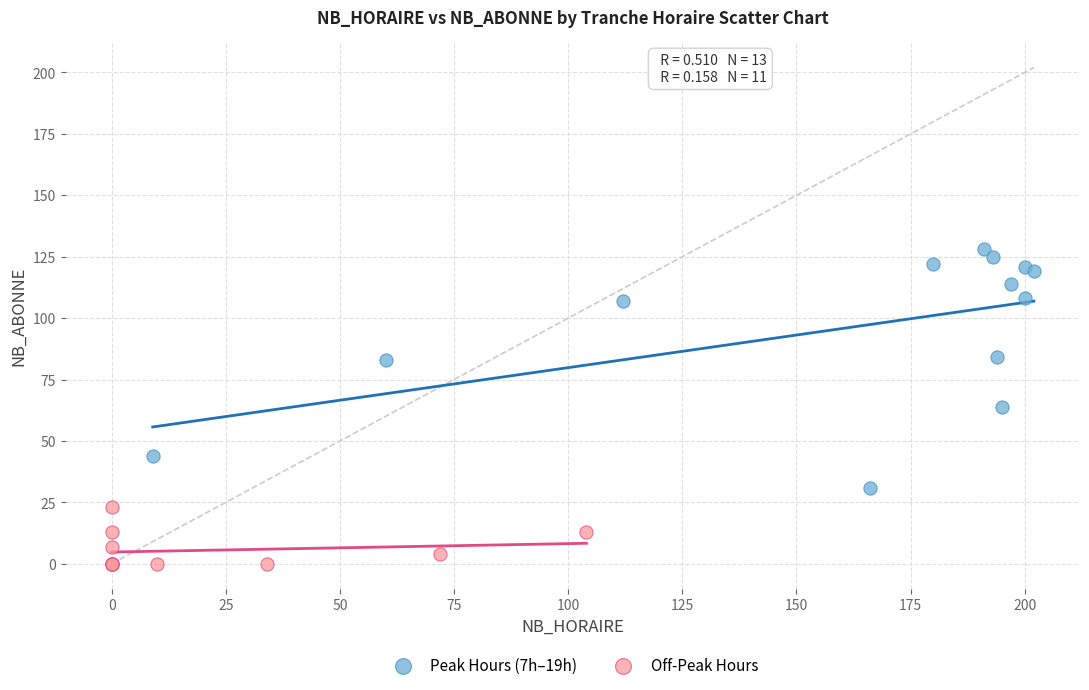

Which series has the widest spread of Y values?

Peak Hours (7h–19h)